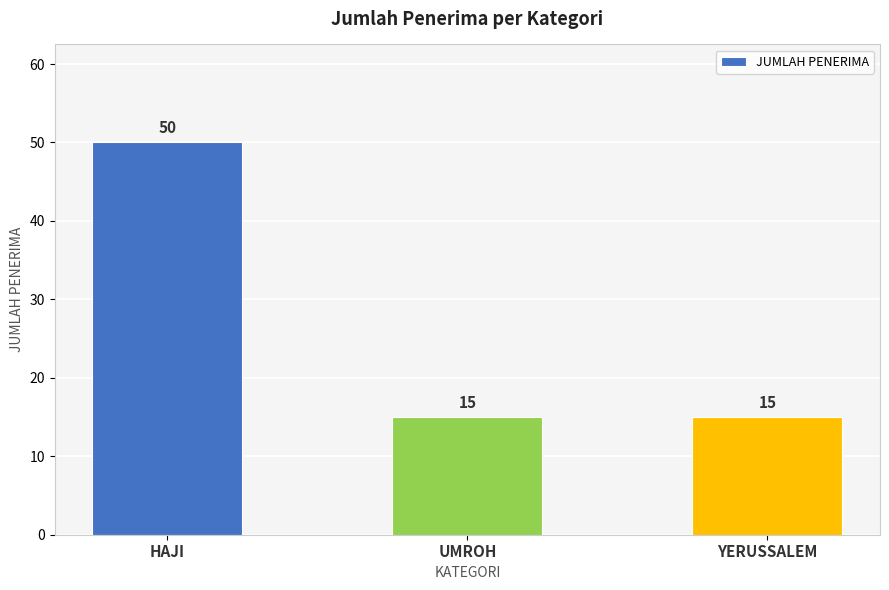

Which category has the highest value across all series?

HAJI